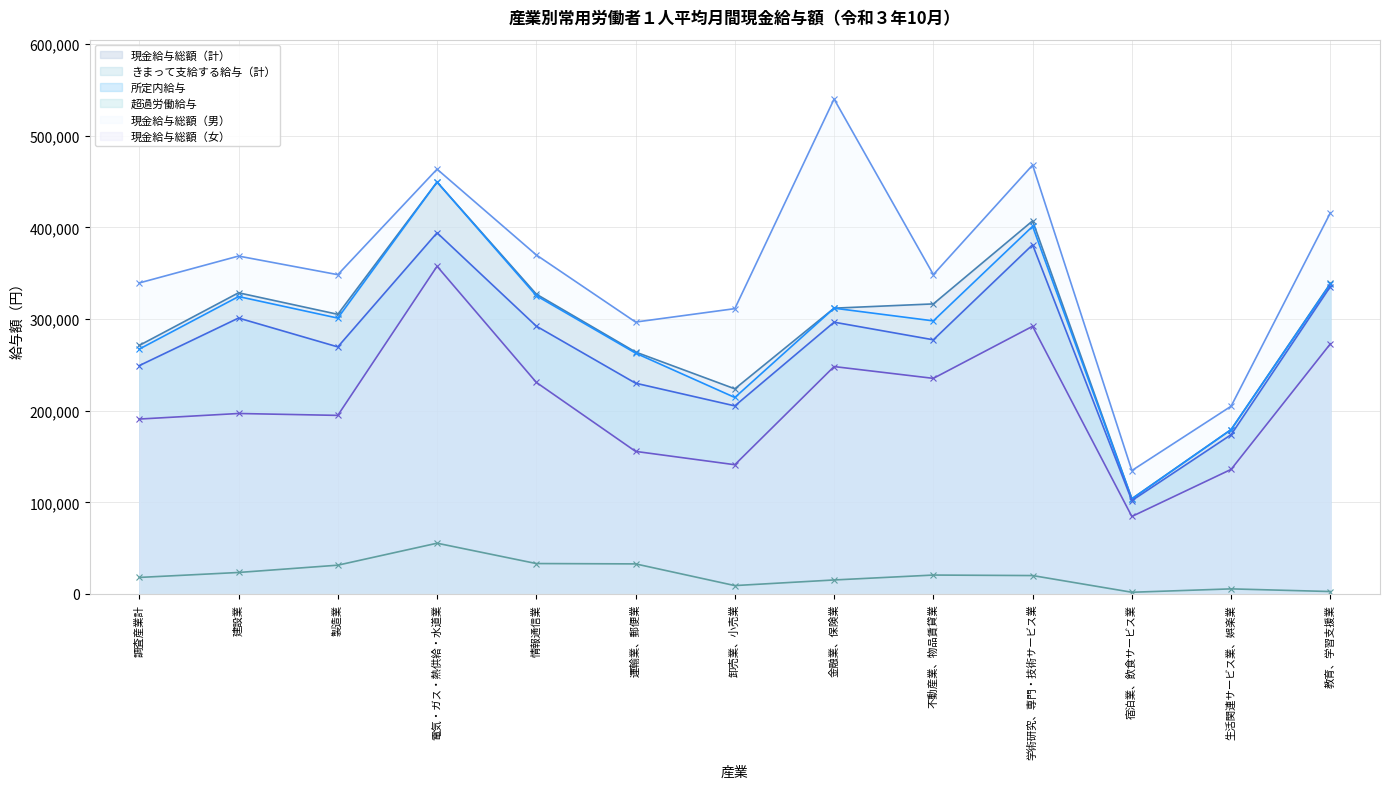

Is it true that きまって支給する給与（計） equals 214403 at 卸売業、小売業?

True